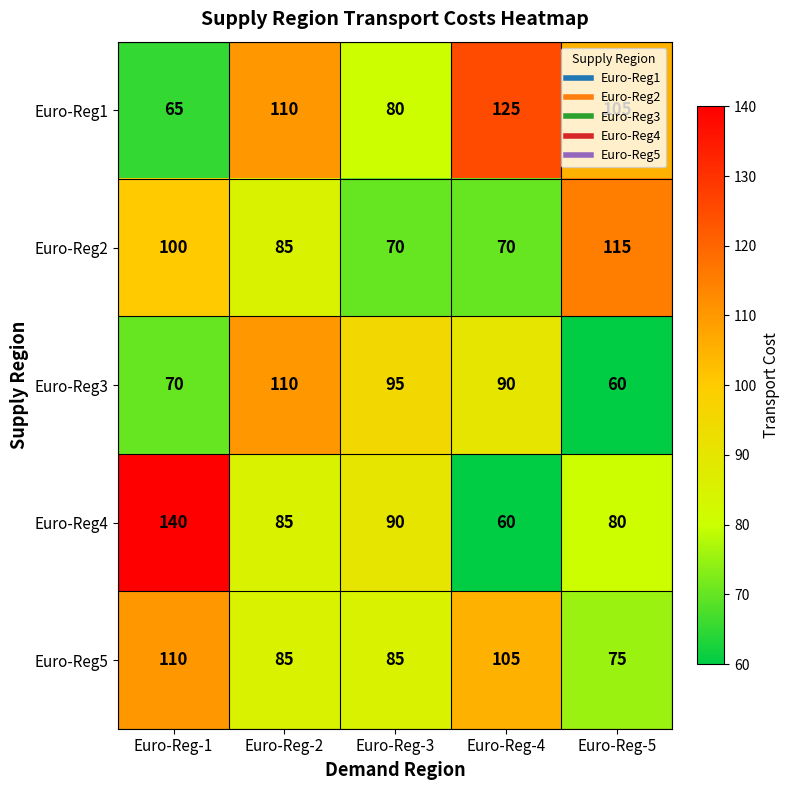

What is the minimum value for Euro-Reg5?

75